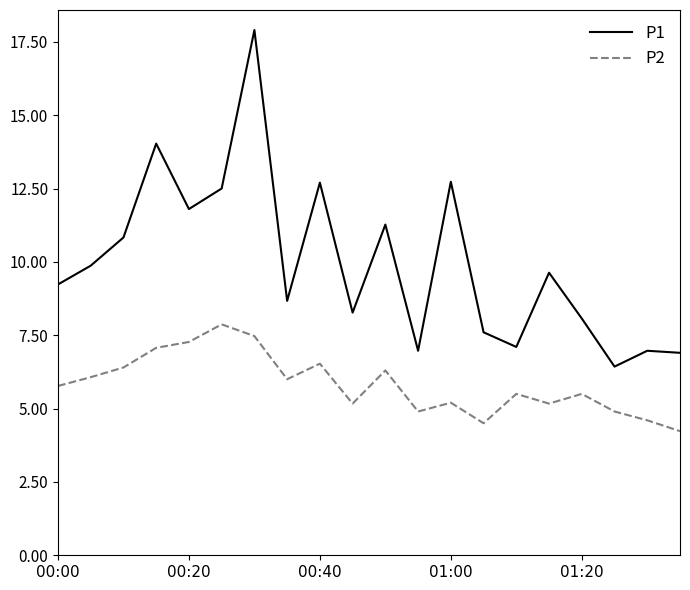

List the series in order of their peak value, lowest first.

P2, P1